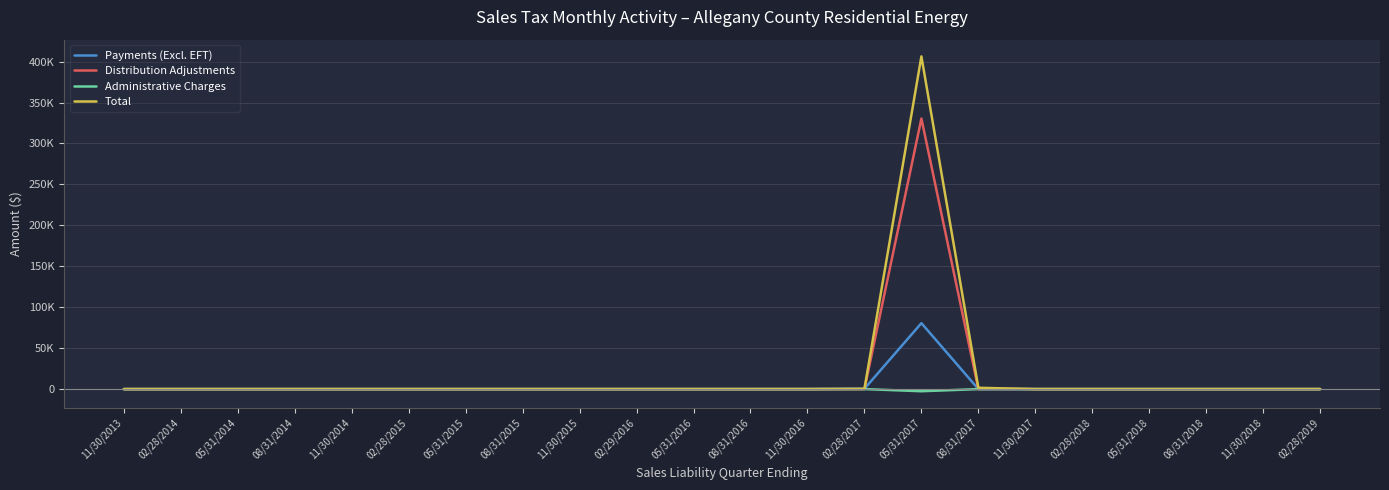

Which series has the widest spread of values?

Total